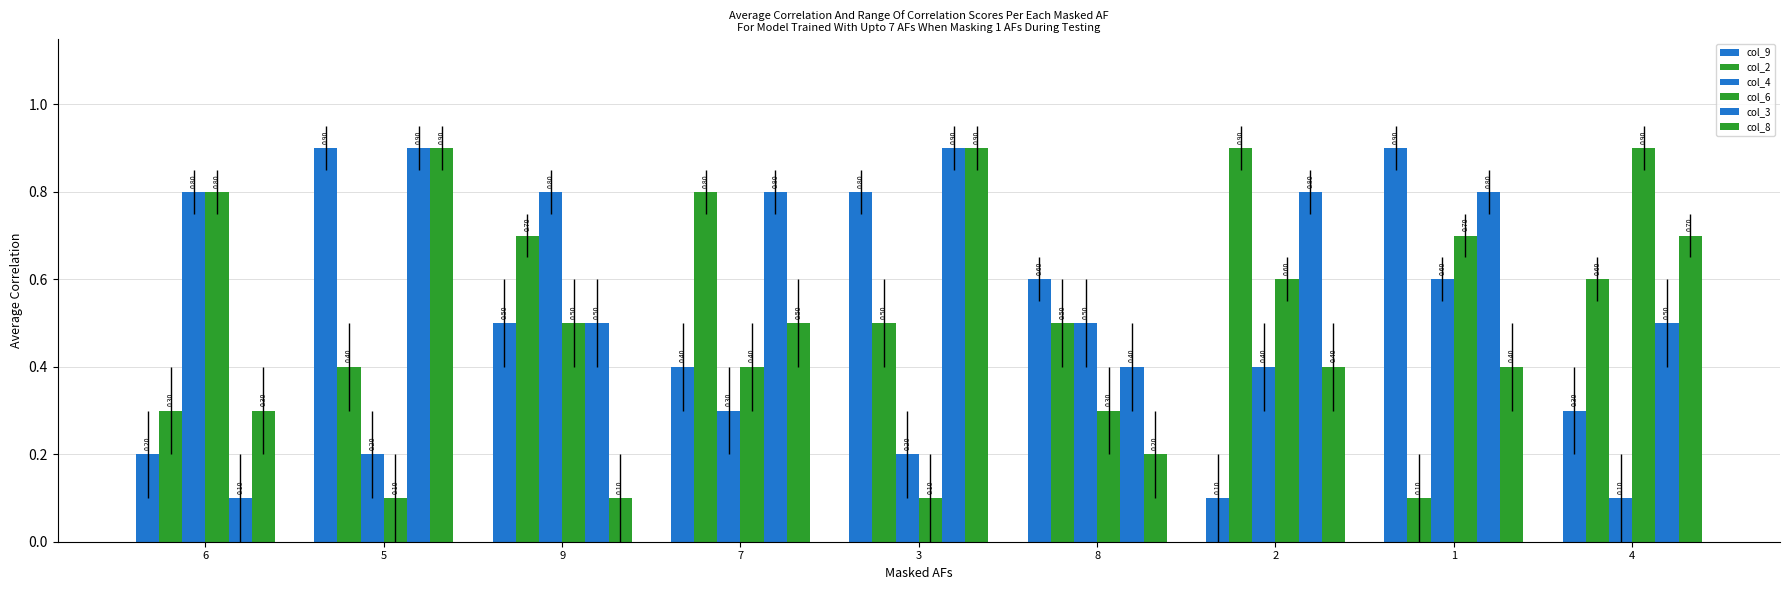

How many categories are shown in the chart?

9